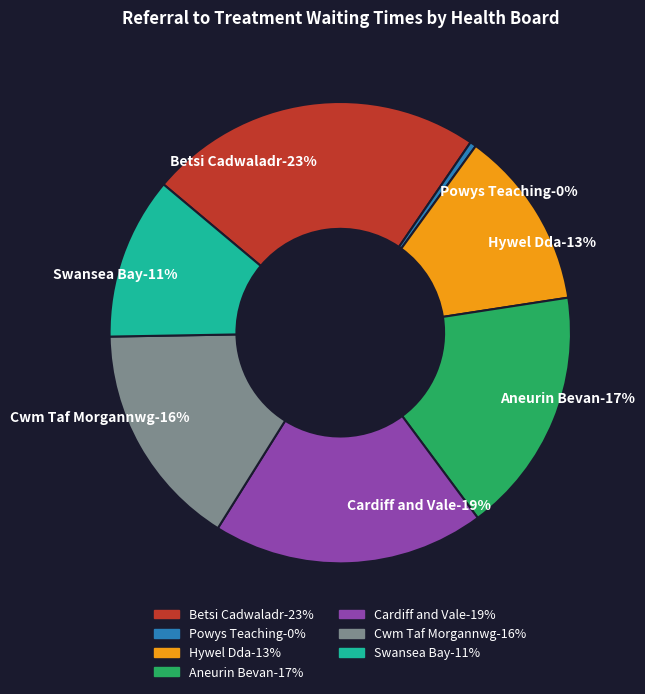

To the nearest percent, what is the average slice percentage?

14%